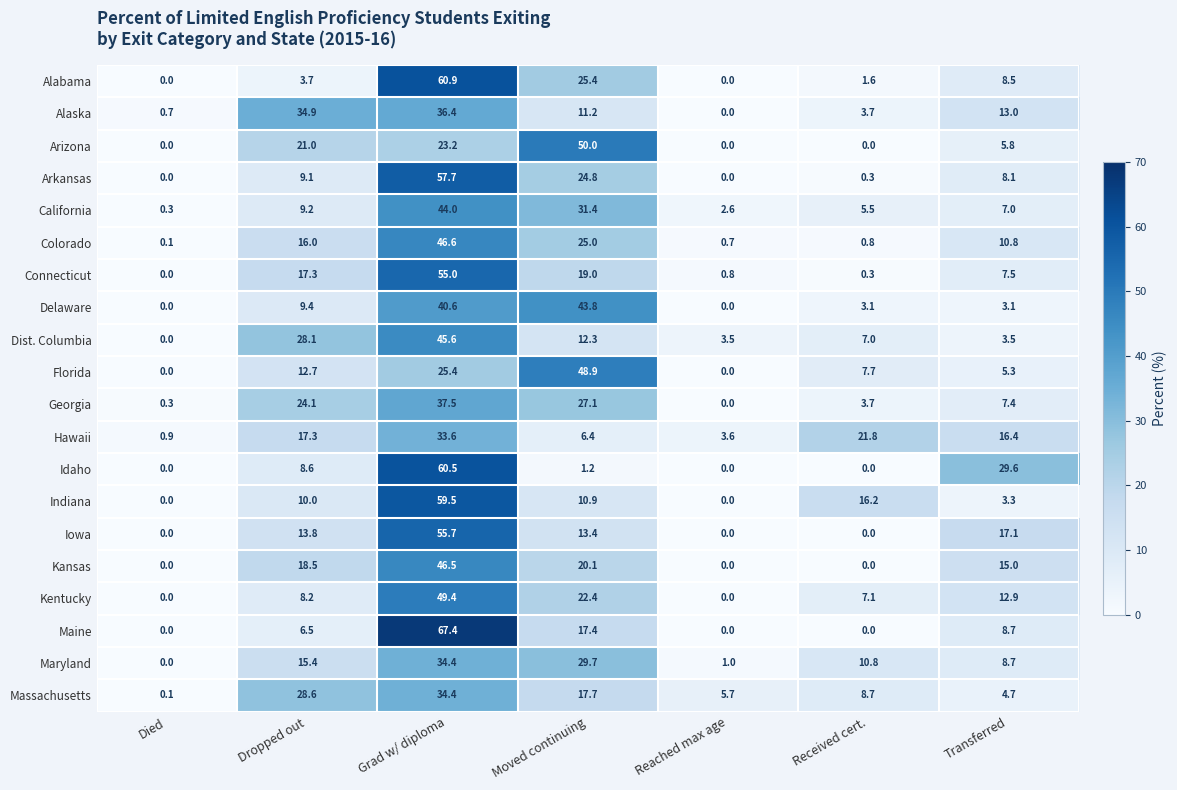

What is the average value of the Idaho series?

14.3